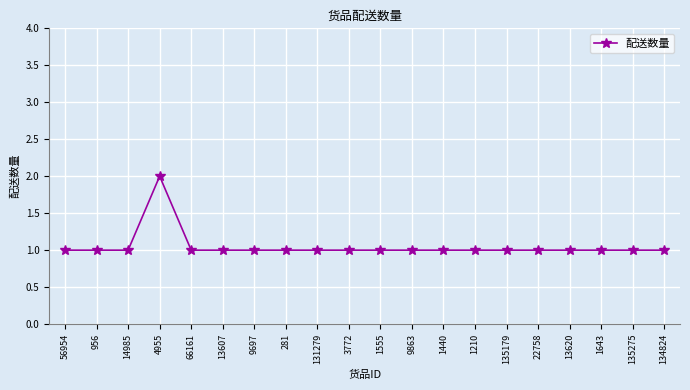

How many series are shown in this chart?

1